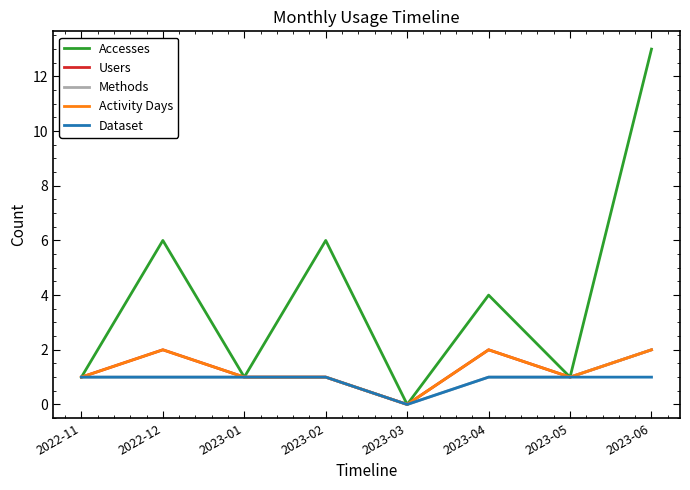

Is this an area chart (filled region under the line)?

No